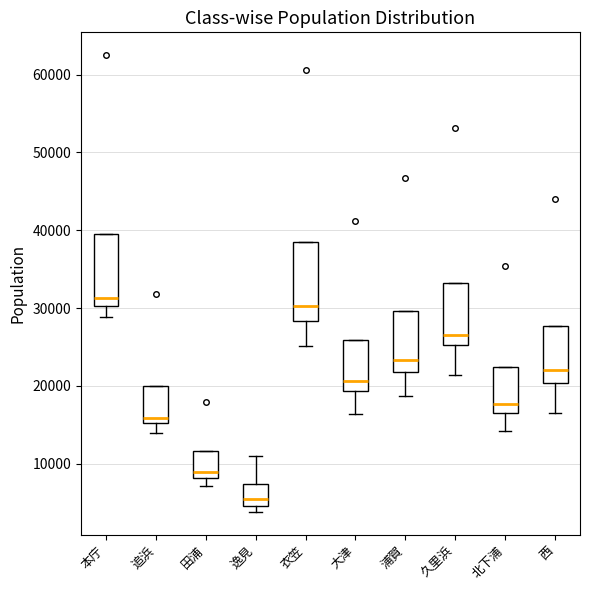

Which box's median line is the lowest?

逸見